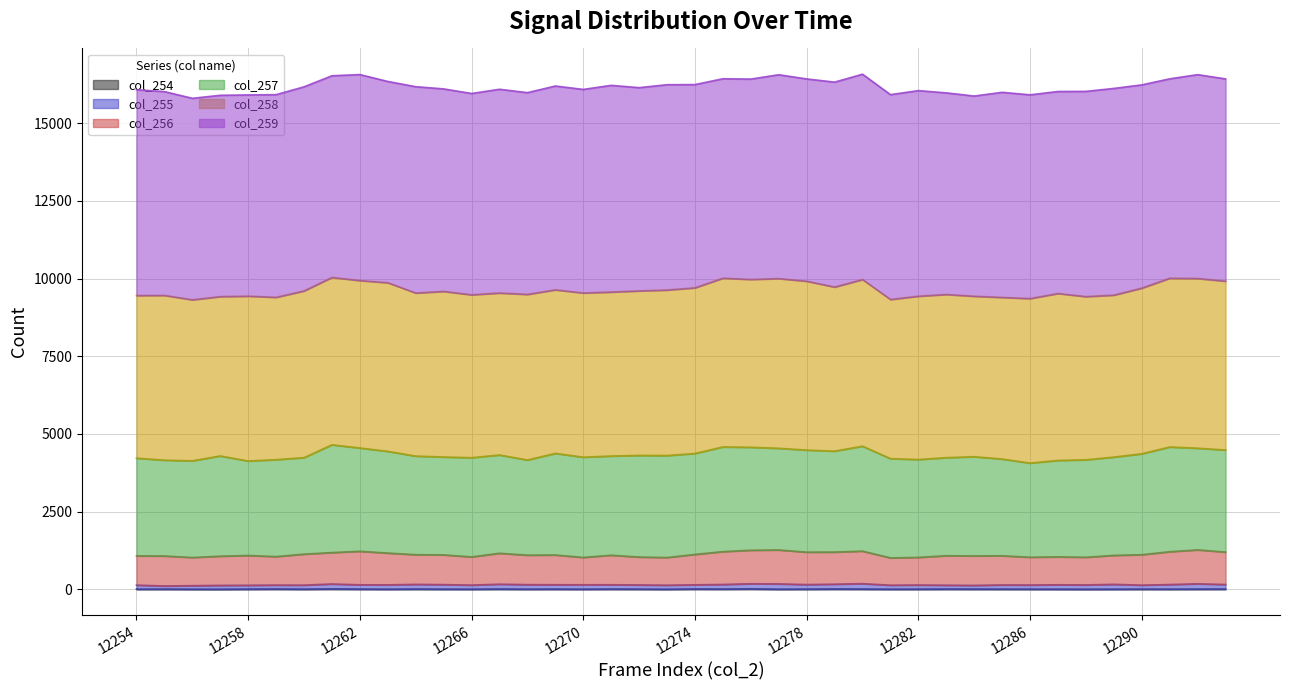

In col_254, how many points are lower than both neighbors (excluding endpoints)?

12